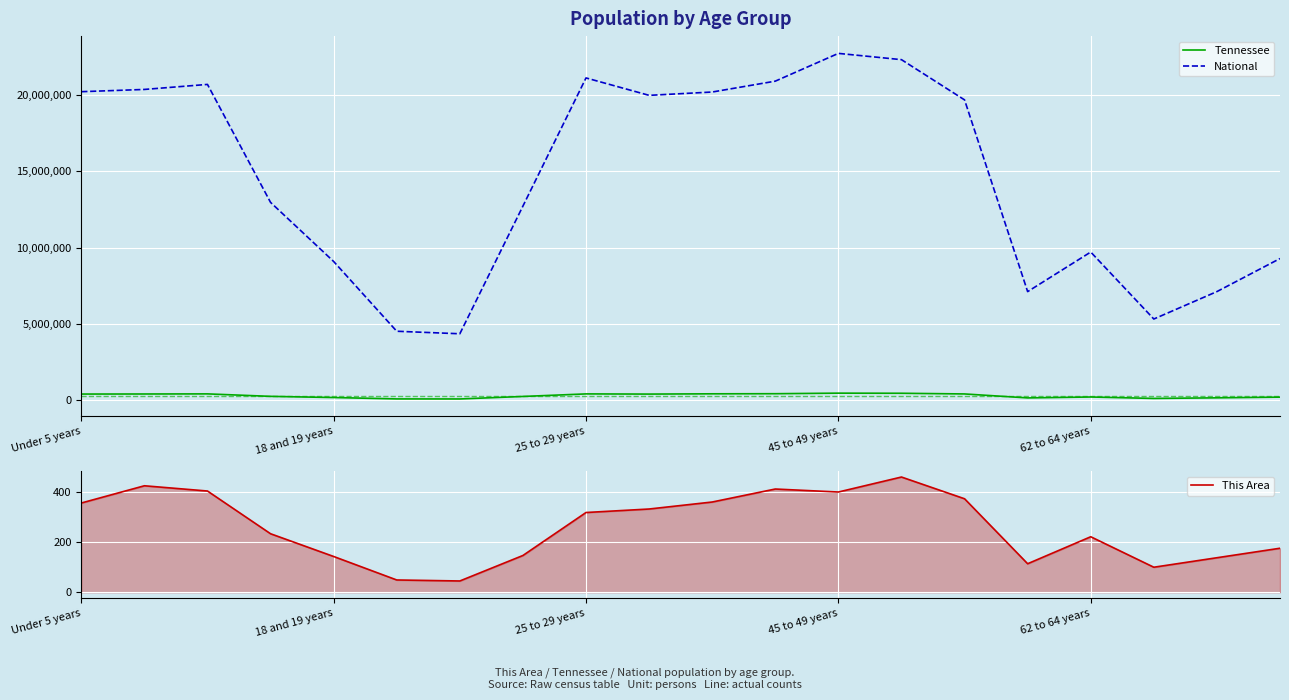

True or false: Tennessee has more than 0 interior local peaks.

True